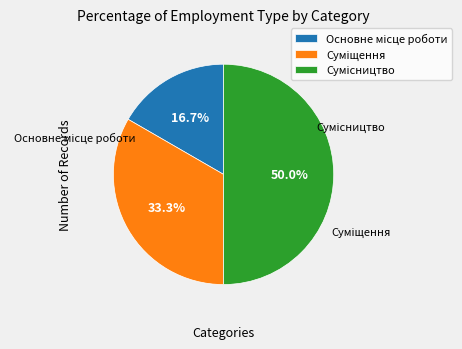

Combined, do Суміщення and Основне місце роботи account for over 50%?

No